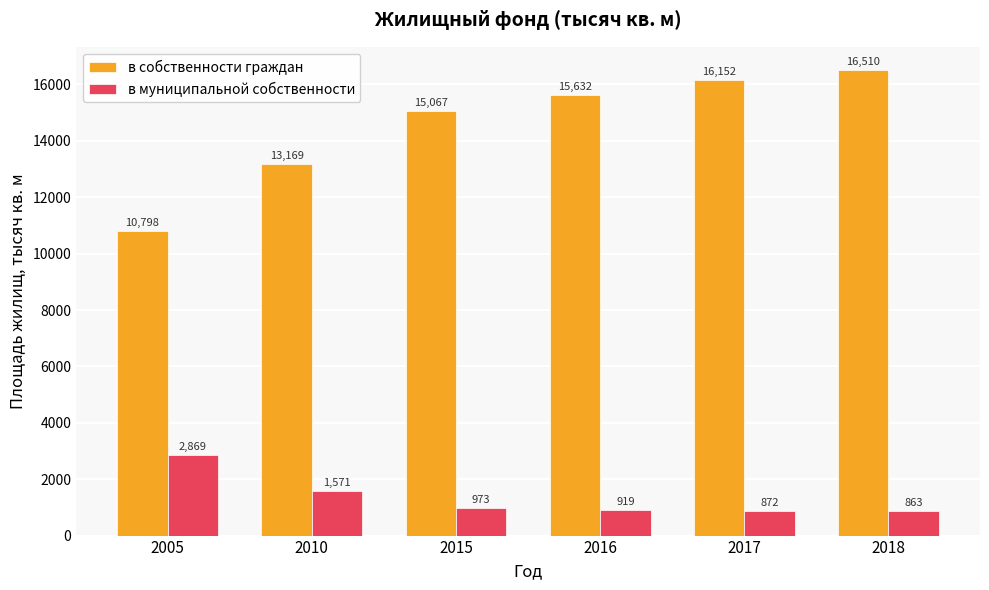

What is the difference between the maximum and minimum values in the в собственности граждан series?

5712.0